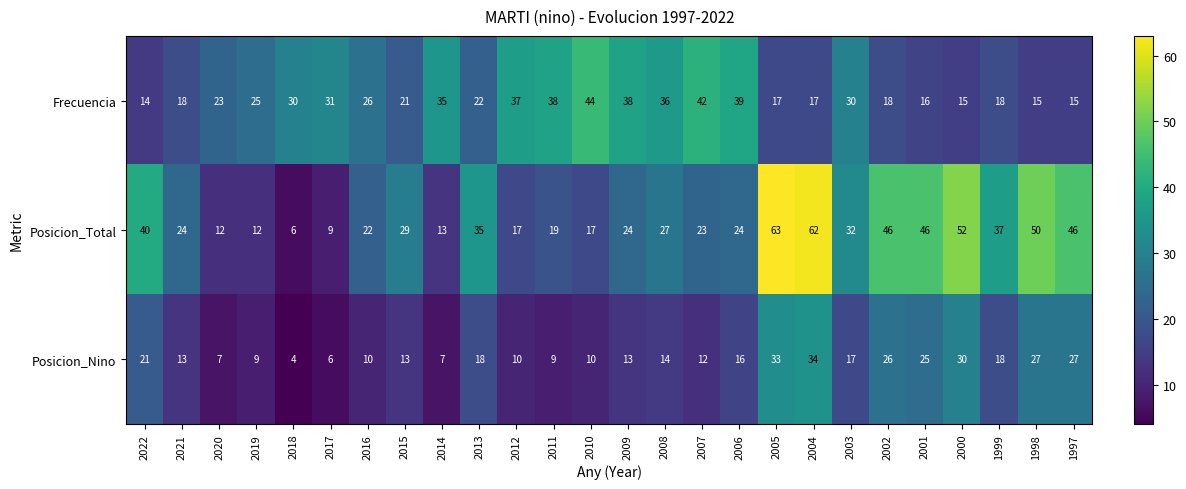

What is the sum of all Frecuencia values?

680